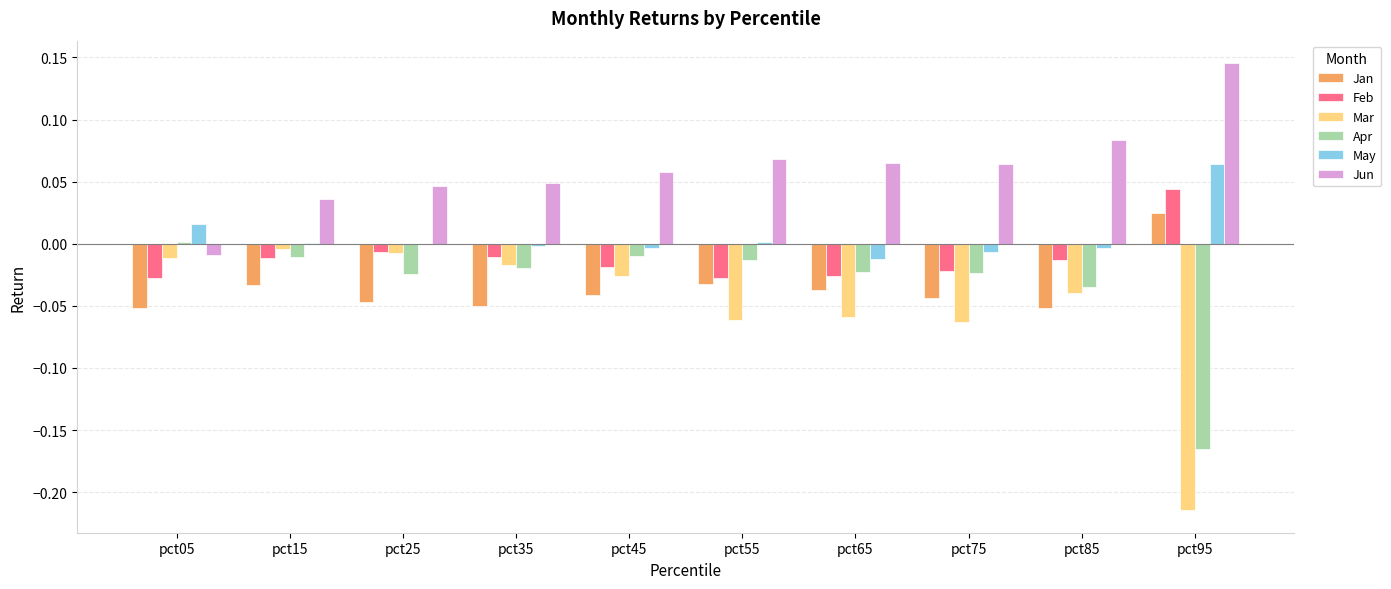

Which category has the highest value across all series?

pct95